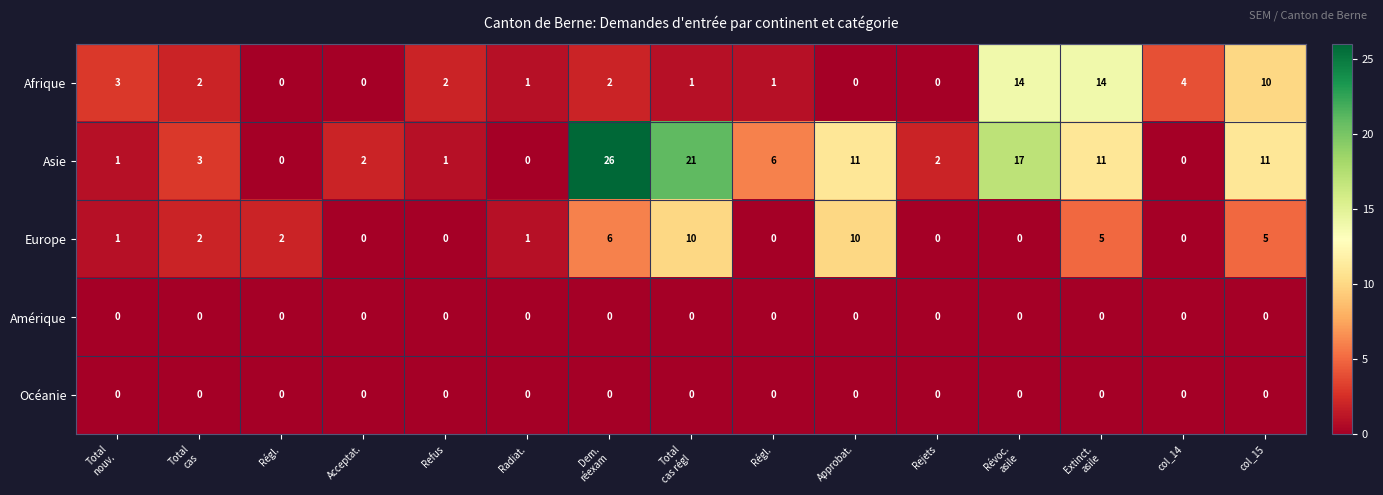

Which series has the largest total across all categories?

Asie